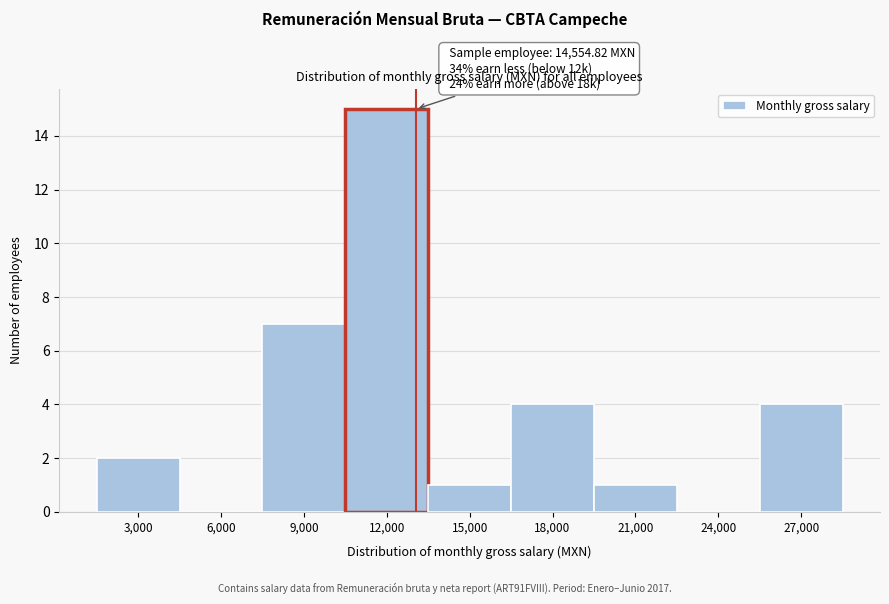

Reading right to left, extract all data points from this chart.

27,000=4	24,000=0	21,000=1	18,000=4	15,000=1	12,000=15	9,000=7	6,000=0	3,000=2